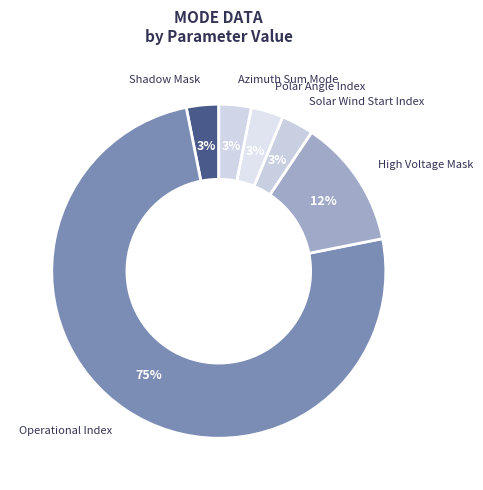

To the nearest percent, what portion does Solar Wind Start Index represent?

3%